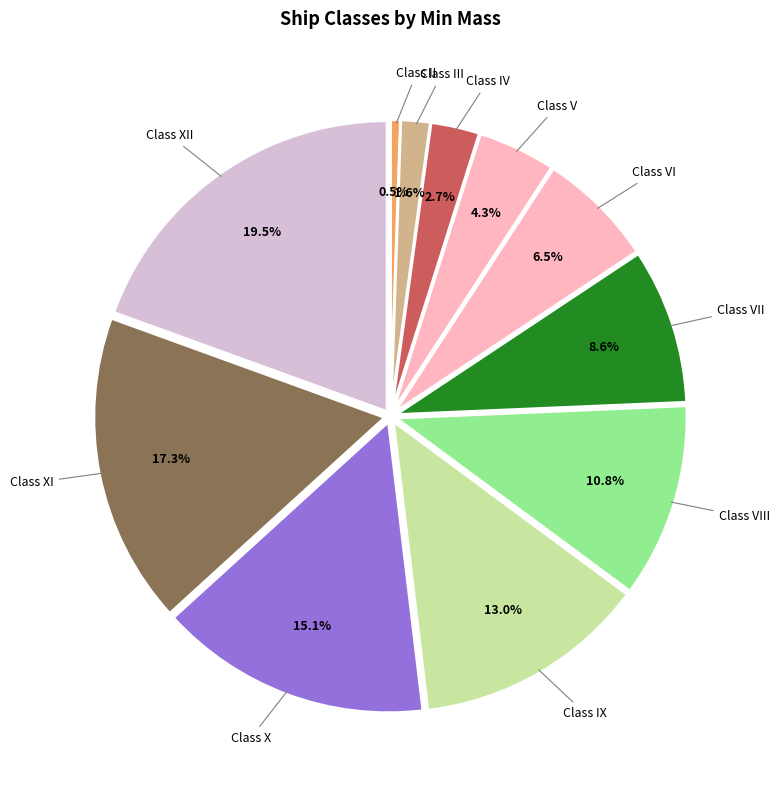

Count the number of slices in the pie.

11